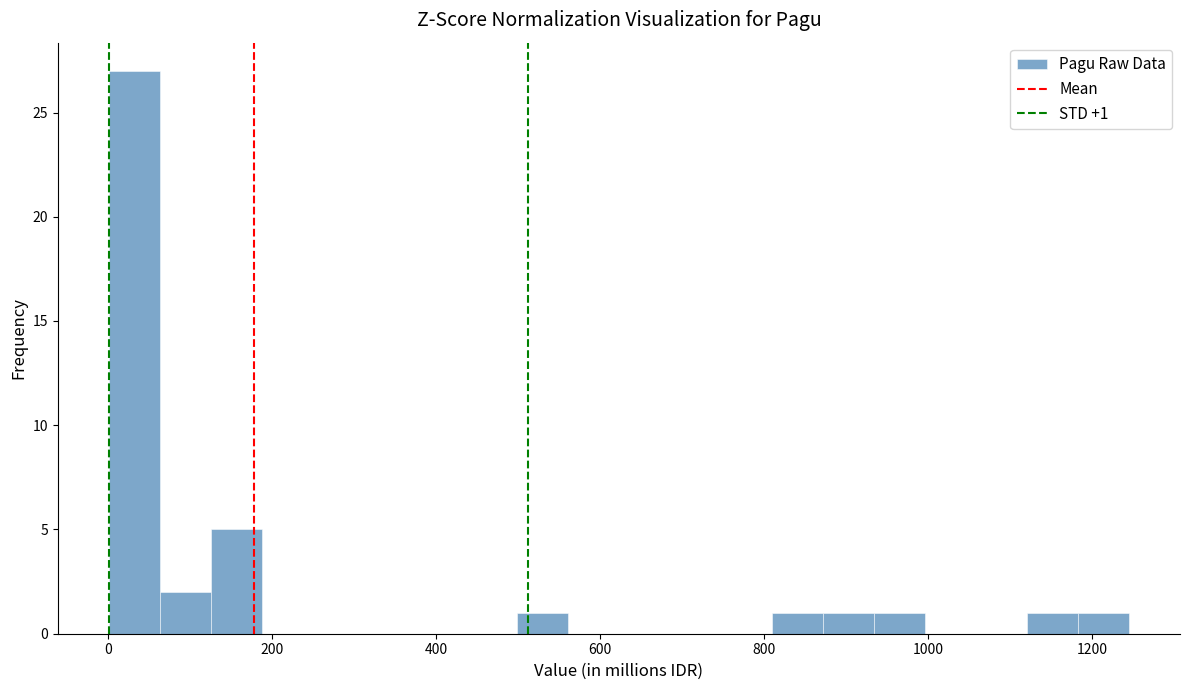

Read against the x-axis, roughly where is the centre of the tallest bar?

40